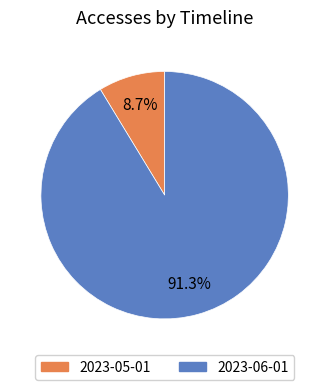

To the nearest percent, what is the difference between the 2023-06-01 and 2023-05-01 slice percentages?

83%